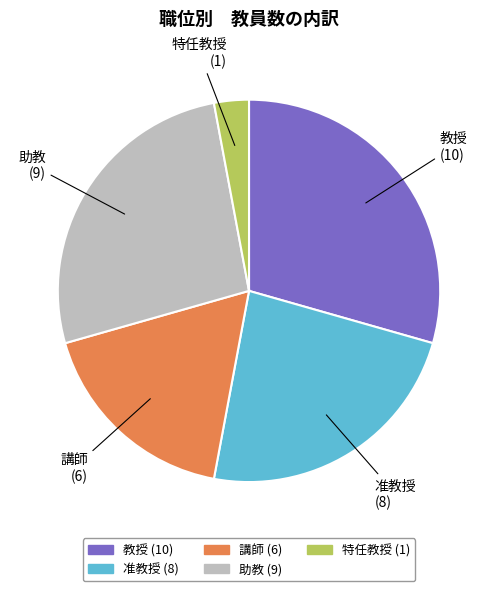

Count the number of slices in the pie.

5